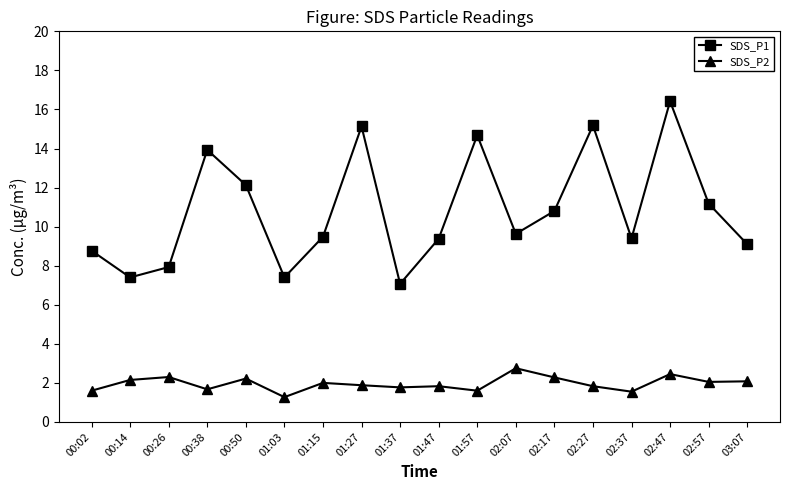

List the series in order of their overall mean, lowest first.

SDS_P2, SDS_P1